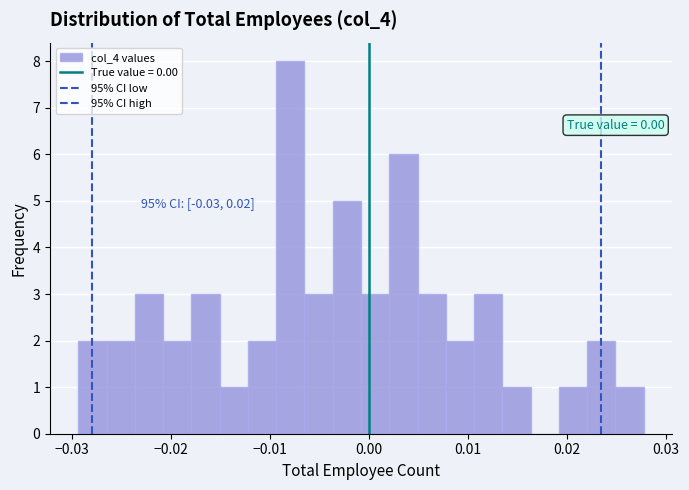

Read against the x-axis, roughly where is the centre of the tallest bar?

-0.008